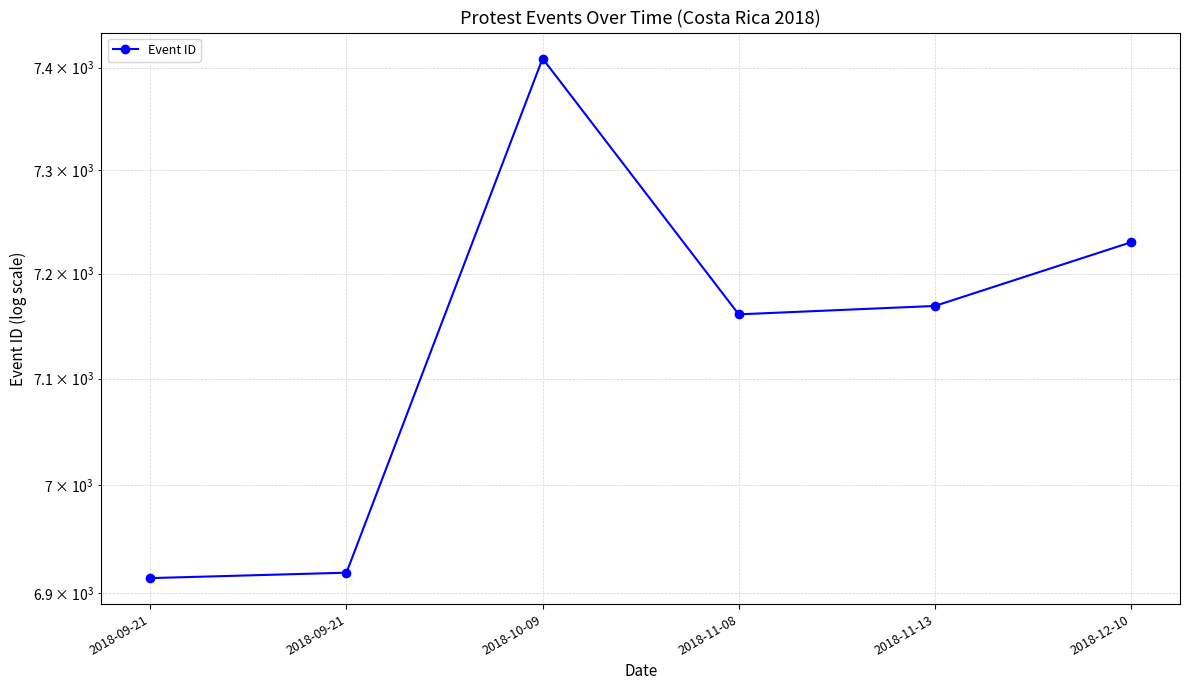

Where is the first local minimum?

2018-11-08